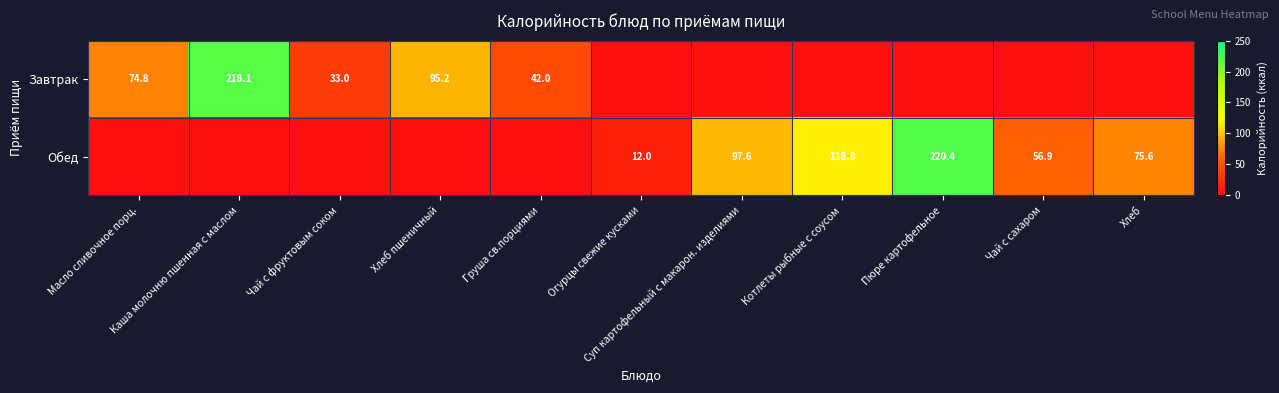

Which series has the largest total across all categories?

Обед